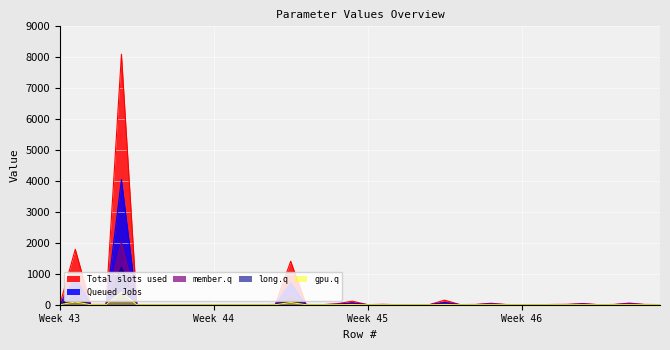

Reading left to right, transcribe all the data shown in this chart.

Total slots used: 4.5	1792.6	8.0	8.0	8099.0	0.7	3.8	2.2	0.0	0.0	1.7	1.1	3.2	2.4	8.0	1406.1	8.0	0.1	30.4	113.7	2.4	12.1	0.1	4.0	0.5	147.2	4.9	8.0	47.1	6.6	3.5	0.1	7.9	11.8	40.1	1.2	8.0	53.6	8.9	5.1
Queued Jobs: 2.3	896.3	4.0	4.0	4049.5	0.4	1.9	1.1	0.0	0.0	0.8	0.6	1.6	1.2	4.0	703.0	4.0	0.1	15.2	56.9	1.2	6.1	0.0	2.0	0.2	73.6	2.5	4.0	23.5	3.3	1.8	0.1	3.9	5.9	20.1	0.6	4.0	26.8	4.5	2.5
member.q: 1.1	448.1	2.0	2.0	2024.8	0.2	0.9	0.5	0.0	0.0	0.4	0.3	0.8	0.6	2.0	351.5	2.0	0.0	7.6	28.4	0.6	3.0	0.0	1.0	0.1	36.8	1.2	2.0	11.8	1.7	0.9	0.0	2.0	3.0	10.0	0.3	2.0	13.4	2.2	1.3
long.q: 0.7	268.9	1.2	1.2	1214.9	0.1	0.6	0.3	0.0	0.0	0.3	0.2	0.5	0.4	1.2	210.9	1.2	0.0	4.6	17.1	0.4	1.8	0.0	0.6	0.1	22.1	0.7	1.2	7.1	1.0	0.5	0.0	1.2	1.8	6.0	0.2	1.2	8.0	1.3	0.8
gpu.q: 0.2	89.6	0.4	0.4	405.0	0.0	0.2	0.1	0.0	0.0	0.1	0.1	0.2	0.1	0.4	70.3	0.4	0.0	1.5	5.7	0.1	0.6	0.0	0.2	0.0	7.4	0.2	0.4	2.4	0.3	0.2	0.0	0.4	0.6	2.0	0.1	0.4	2.7	0.4	0.3